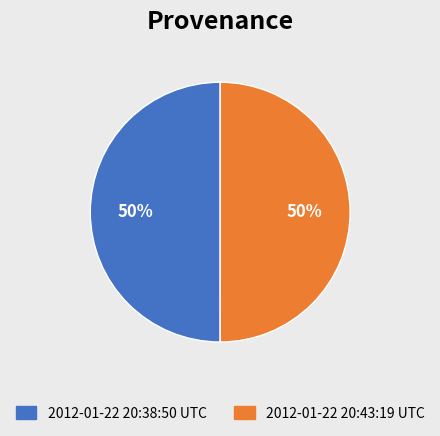

Do 2012-01-22 20:43:19 UTC and 2012-01-22 20:38:50 UTC together represent more than half of the pie?

Yes